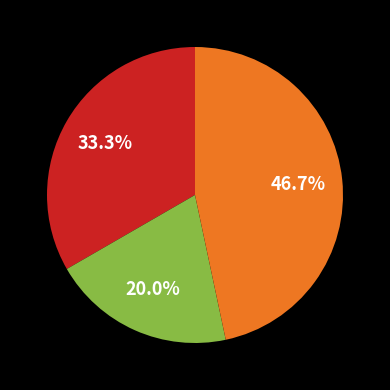

To the nearest percent, what is the average slice percentage?

33%